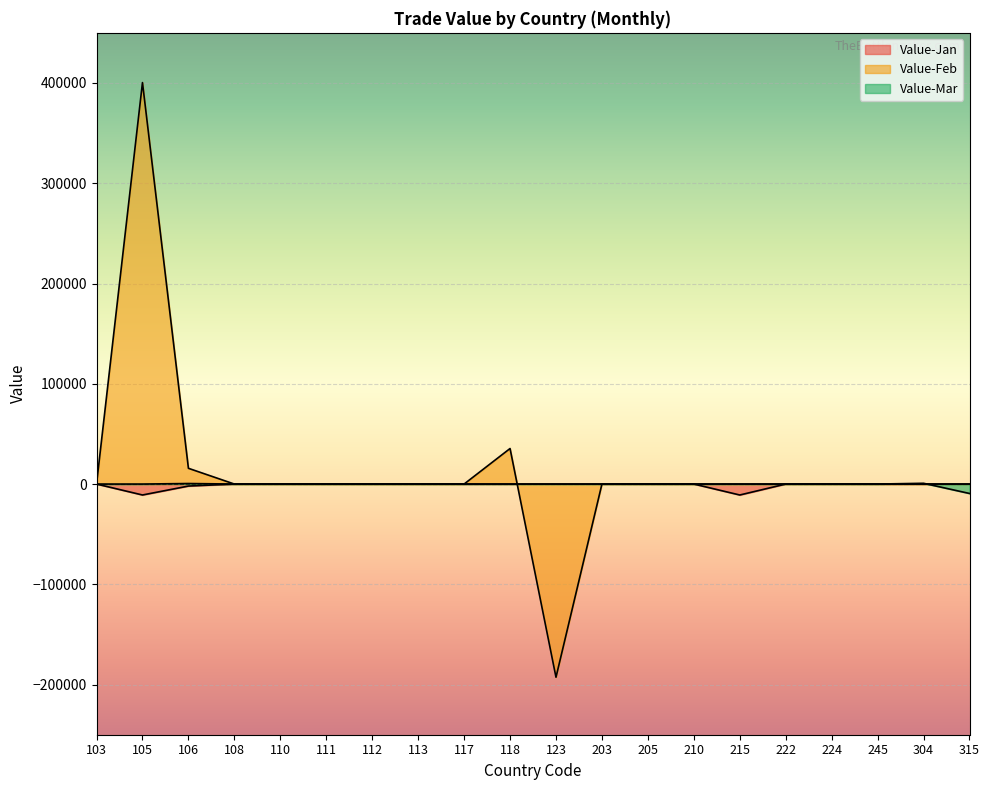

List the labels in order of Value-Jan value, smallest first.

215, 105, 106, 103, 108, 110, 111, 112, 113, 117, 118, 123, 203, 205, 210, 222, 224, 245, 304, 315